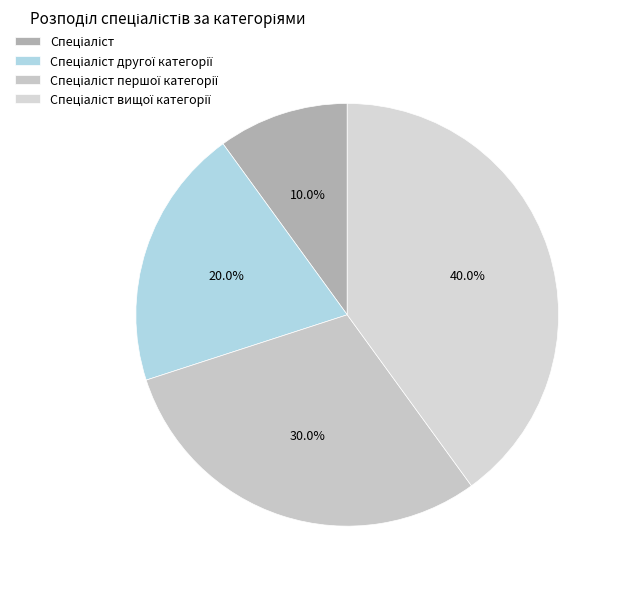

What is the total percentage of Спеціаліст вищої категорії and Спеціаліст другої категорії?

60.0%